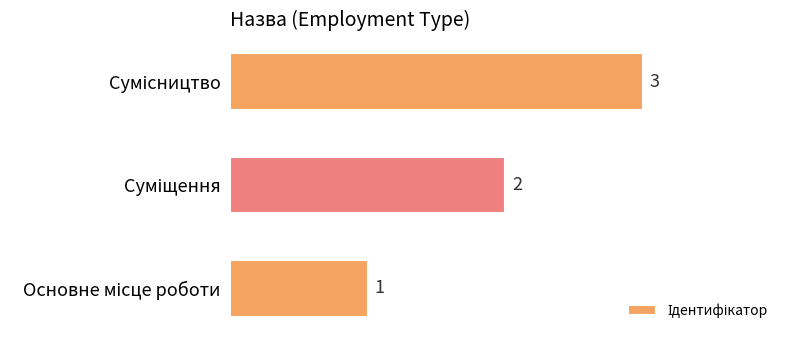

How many values are between 1 and 3?

3